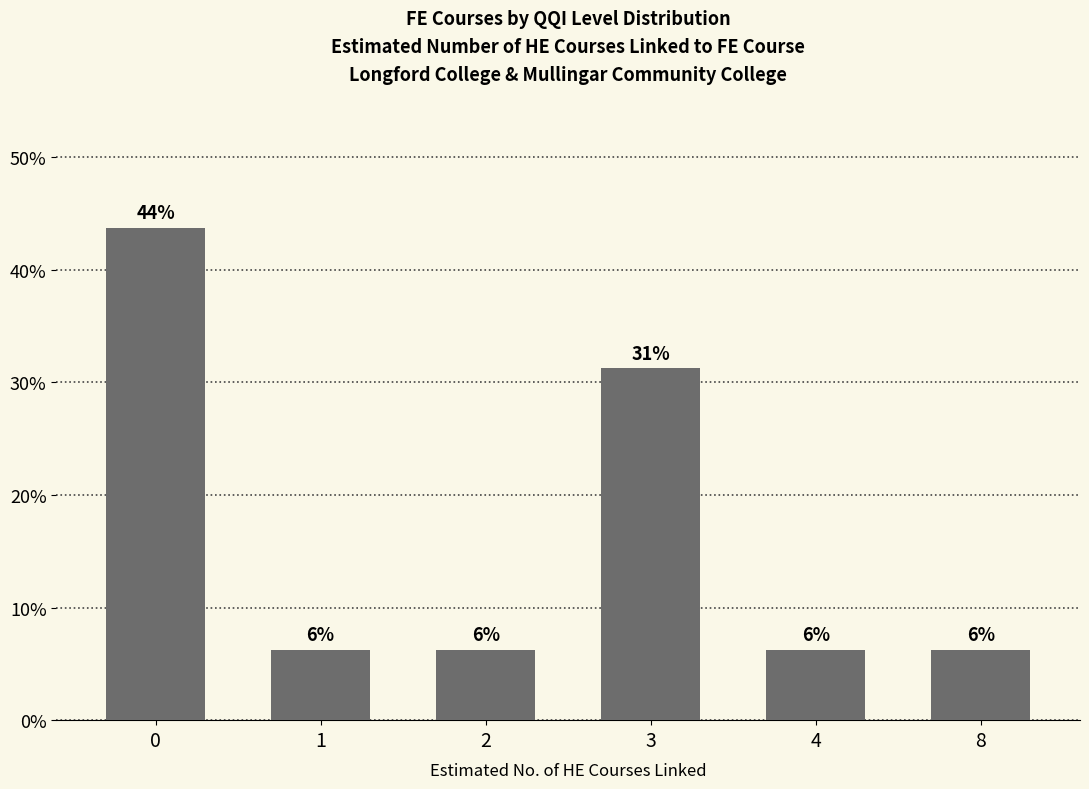

What is the sum of the values at 8 and 2?

12.5